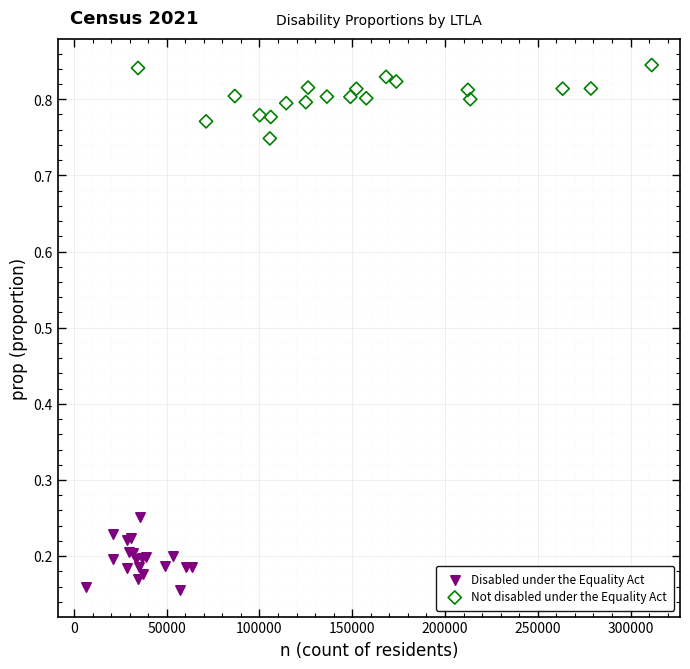

Which series reaches the maximum Y coordinate?

Not disabled under the Equality Act